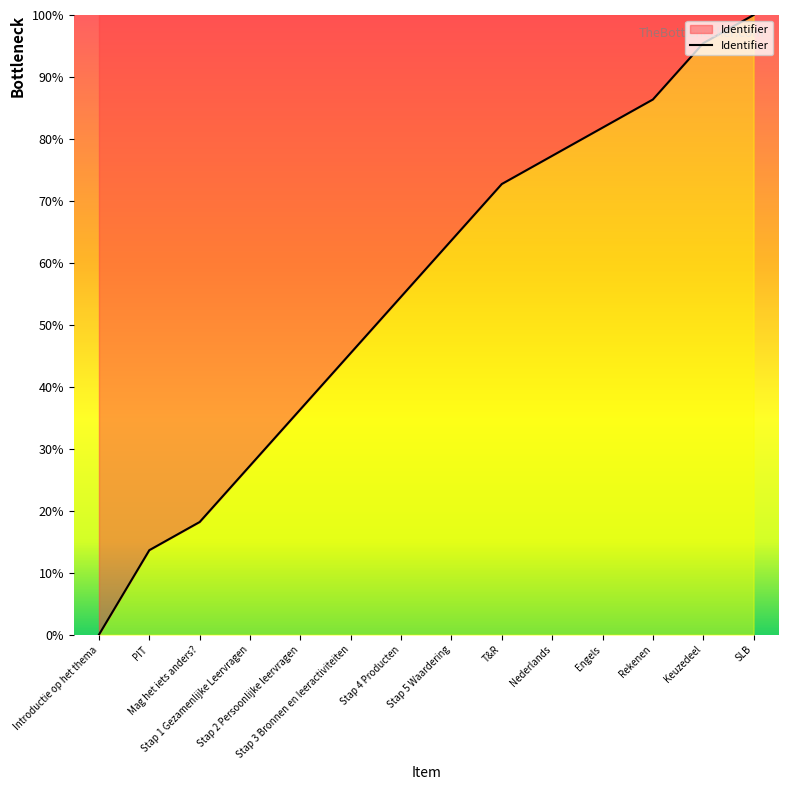

List the labels in order of value, largest first.

SLB, Keuzedeel, Rekenen, Engels, Nederlands, T&R, Stap 5 Waardering, Stap 4 Producten, Stap 3 Bronnen en leeractiviteiten, Stap 2 Persoonlijke leervragen, Stap 1 Gezamenlijke Leervragen, Mag het iets anders?, PIT, Introductie op het thema